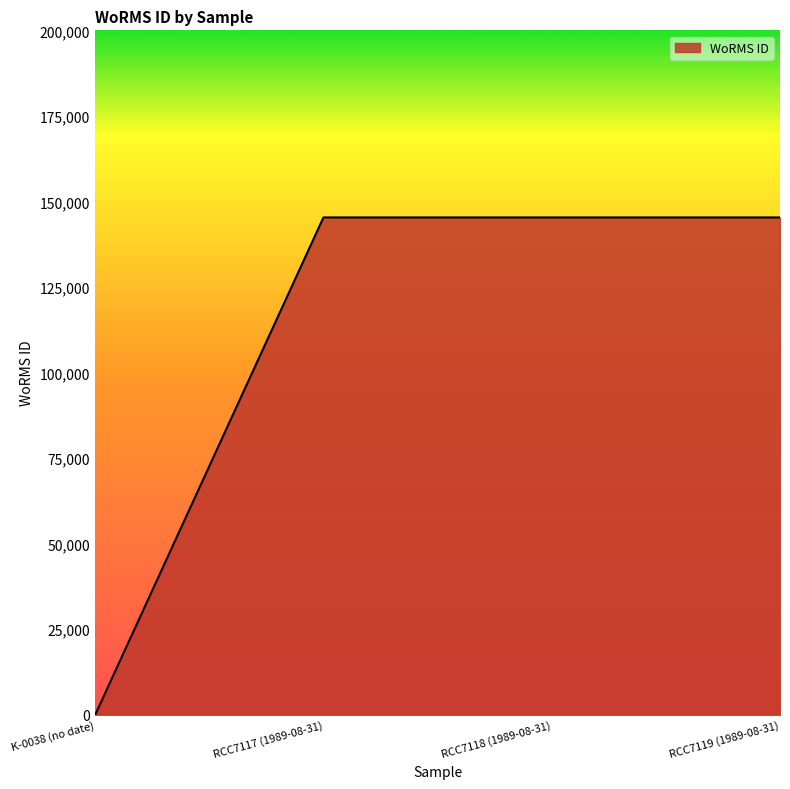

True or false: the data shows 145331 at RCC7117 (1989-08-31).

True